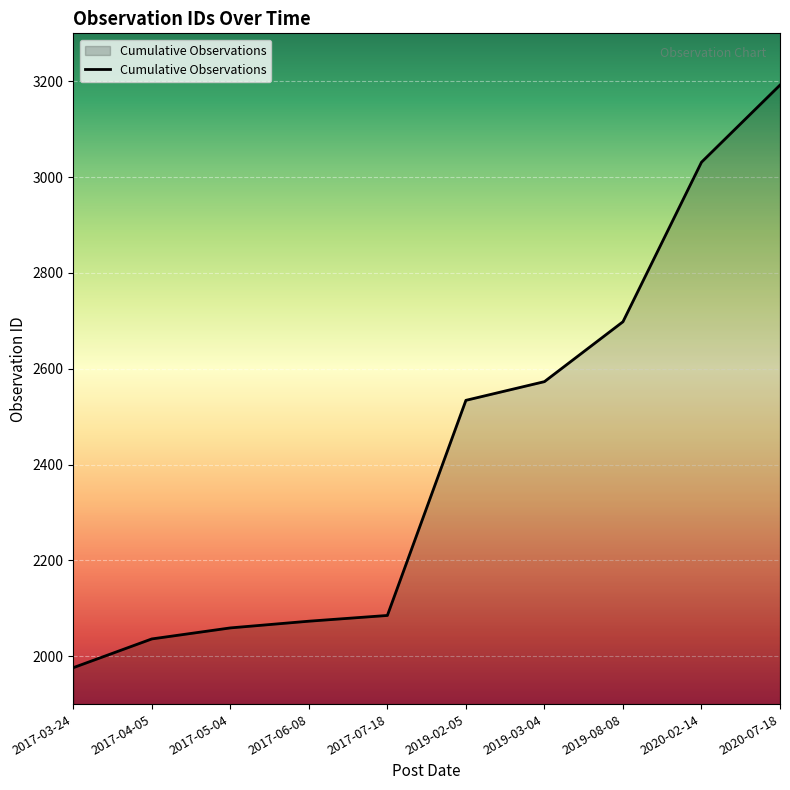

What is the average value?

2426